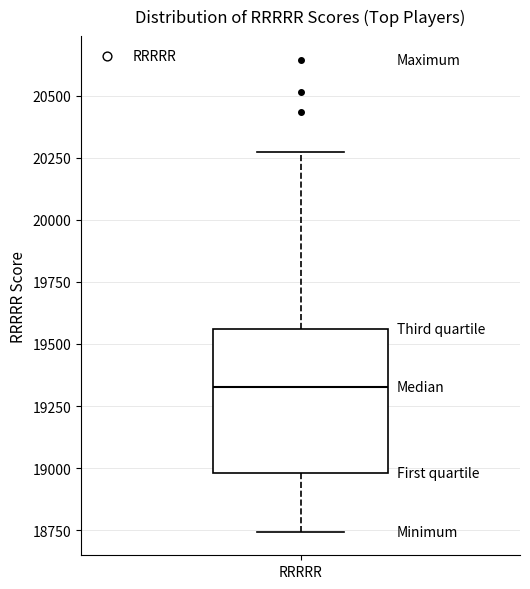

Where does the median line of the box for RRRRR sit on the y-axis? The values are not printed on the chart, so give them approximately, as read against the axis.

19350